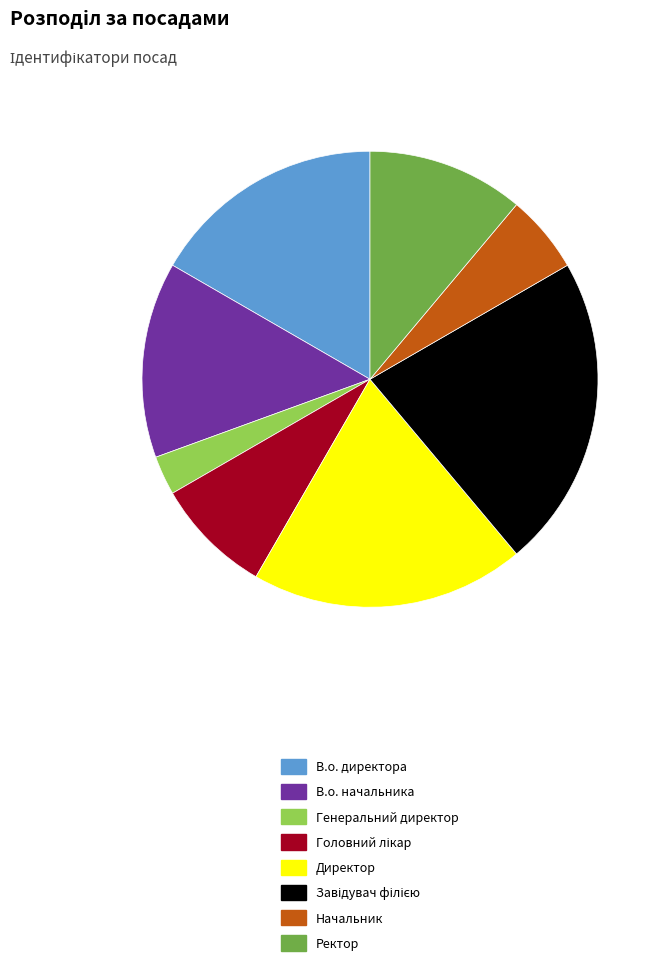

Is the sum of Ректор and Директор greater than half?

No